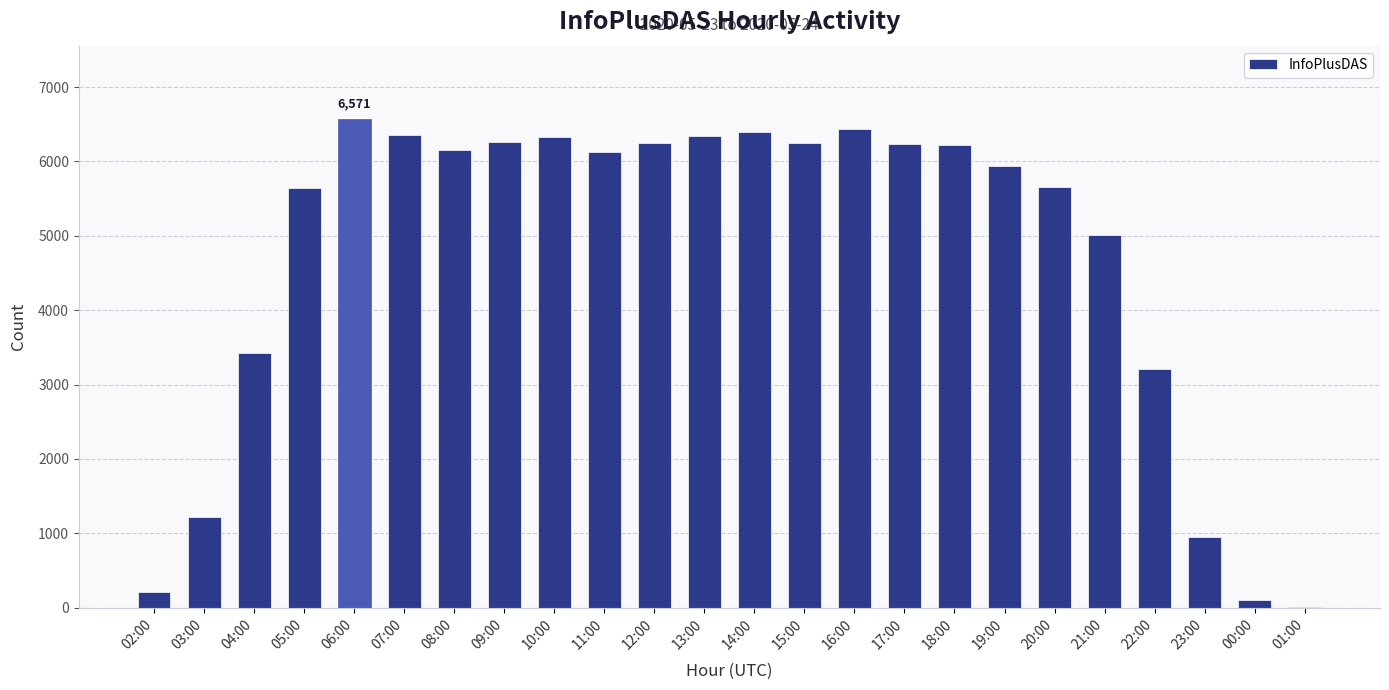

What is the maximum value shown in the chart?

6571